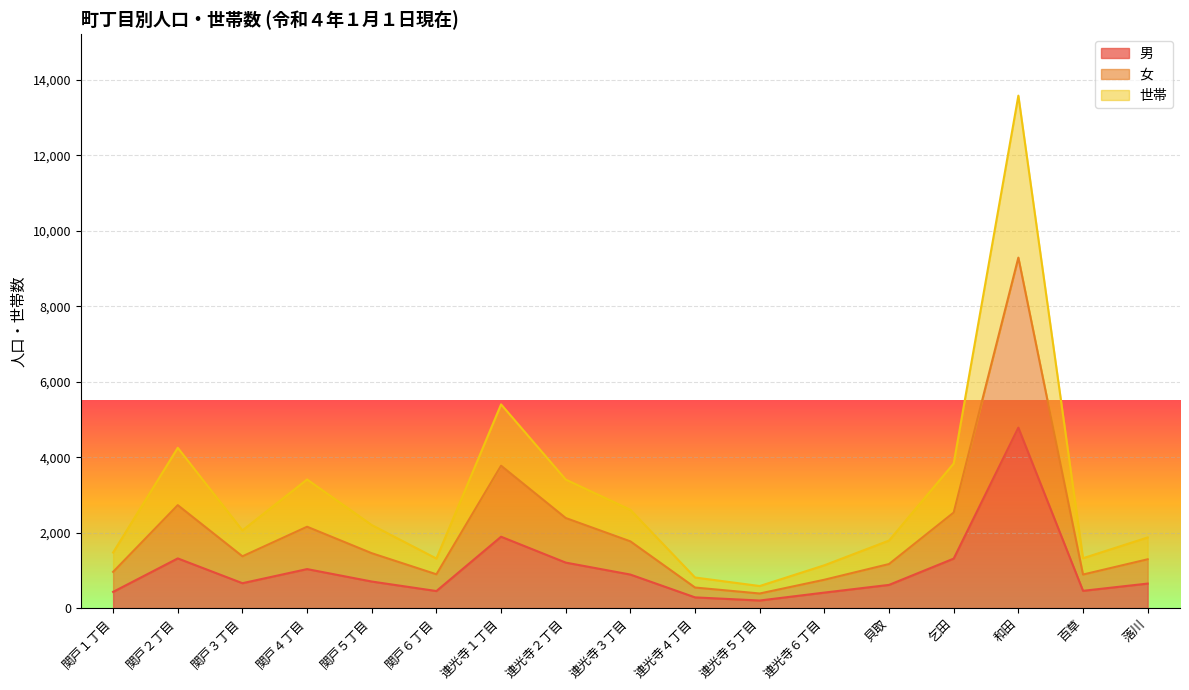

Which category has the lowest value in the 世帯 series?

連光寺５丁目